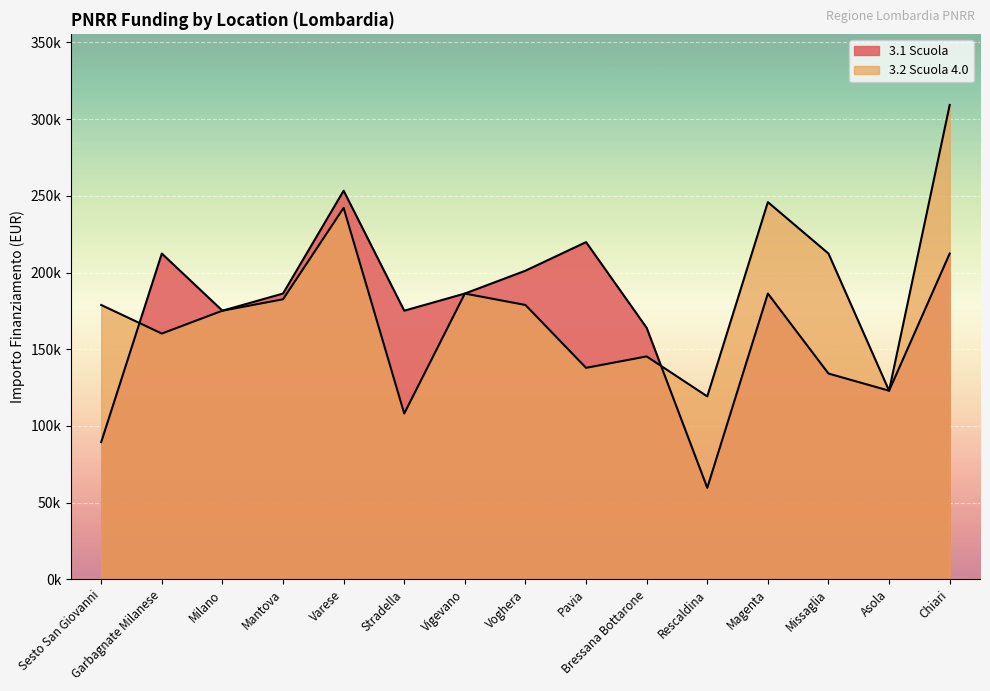

Is it true that 3.1 Scuola equals 295028.3 at Stradella?

False